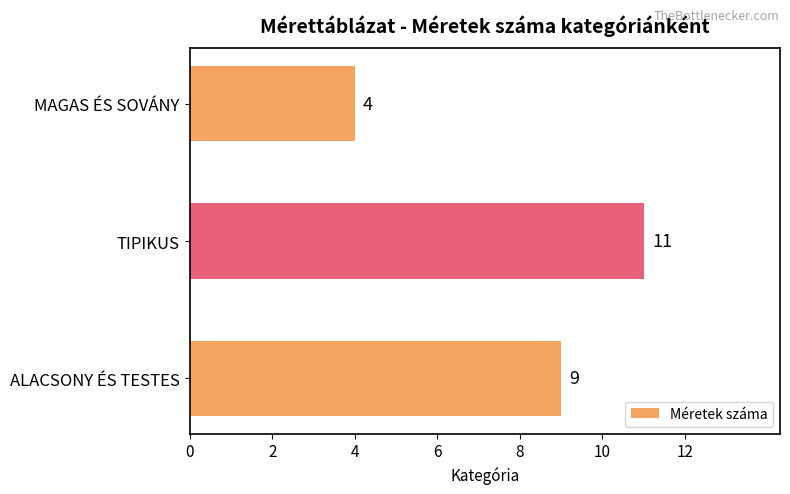

What is the ratio of the value at MAGAS ÉS SOVÁNY to the value at TIPIKUS?

0.4